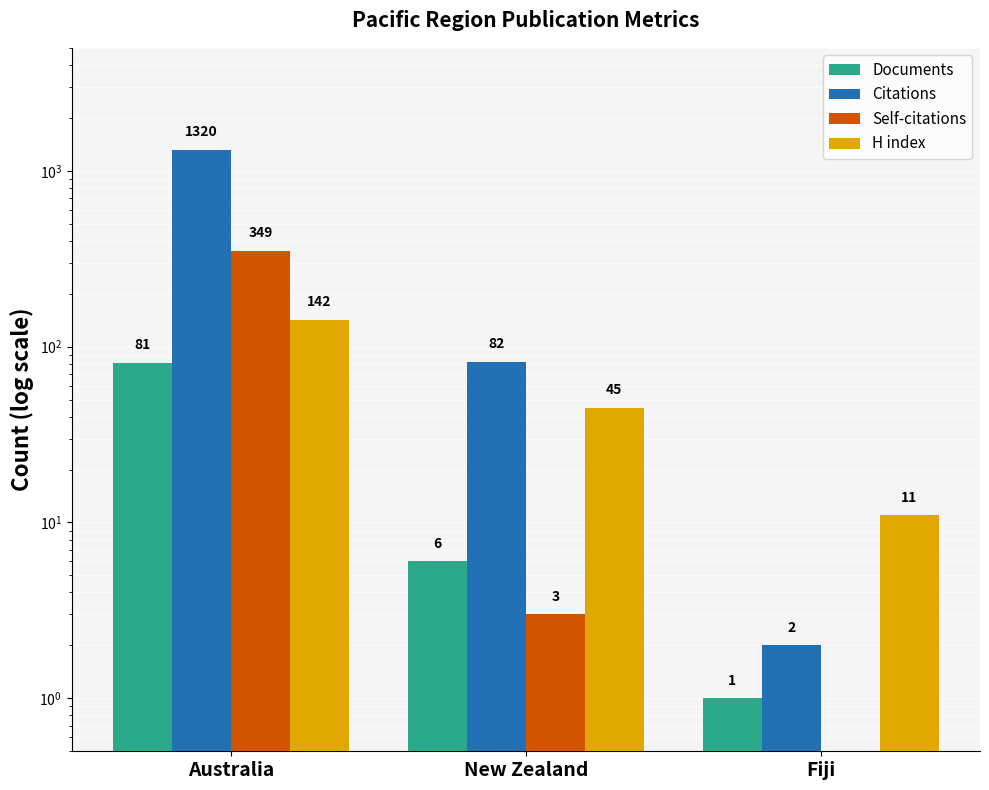

True or false: Self-citations has a value of 0.8 at Fiji.

False